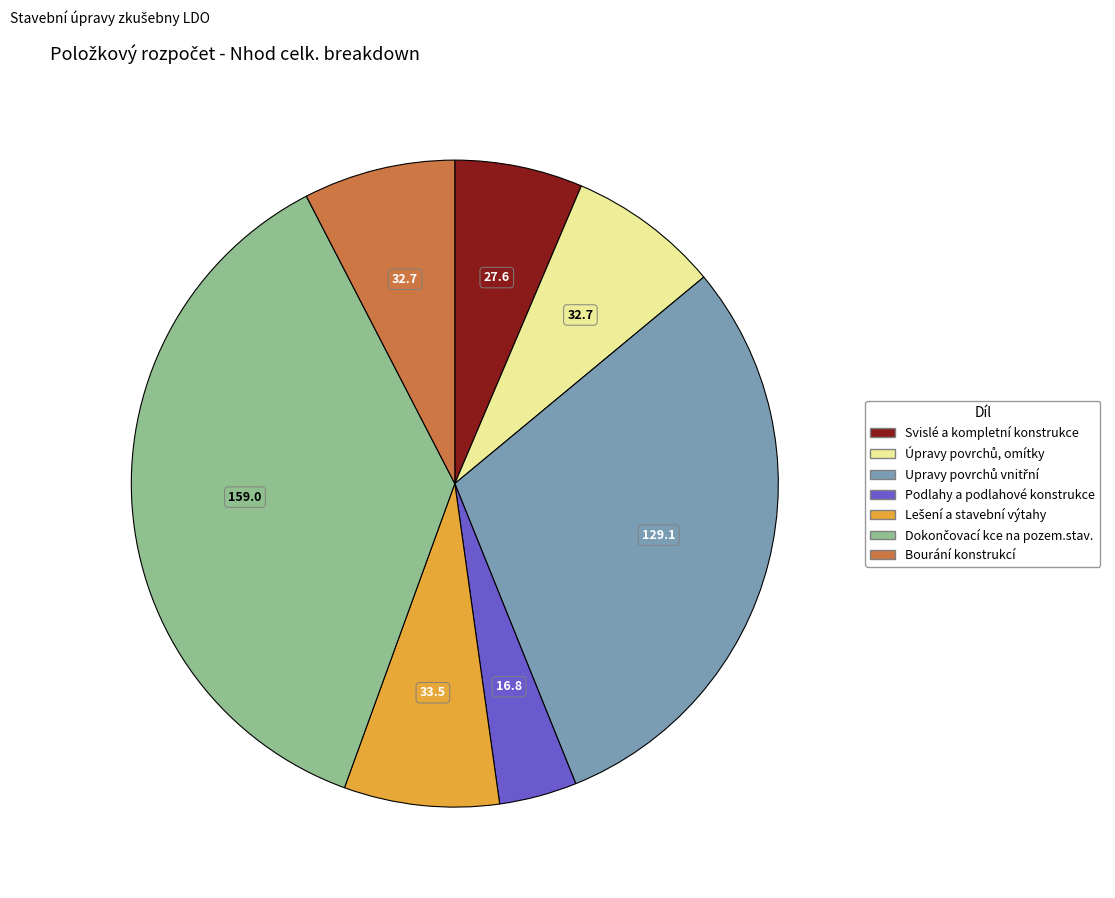

Which has a higher value, Podlahy a podlahové konstrukce or Bourání konstrukcí?

Bourání konstrukcí